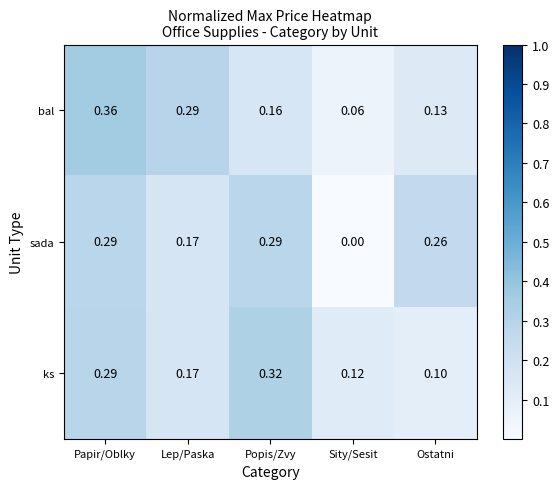

List the series in order of their peak value, lowest first.

sada, ks, bal